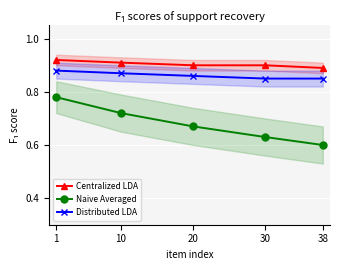

True or false: Centralized LDA and Distributed LDA intersect in this chart.

False